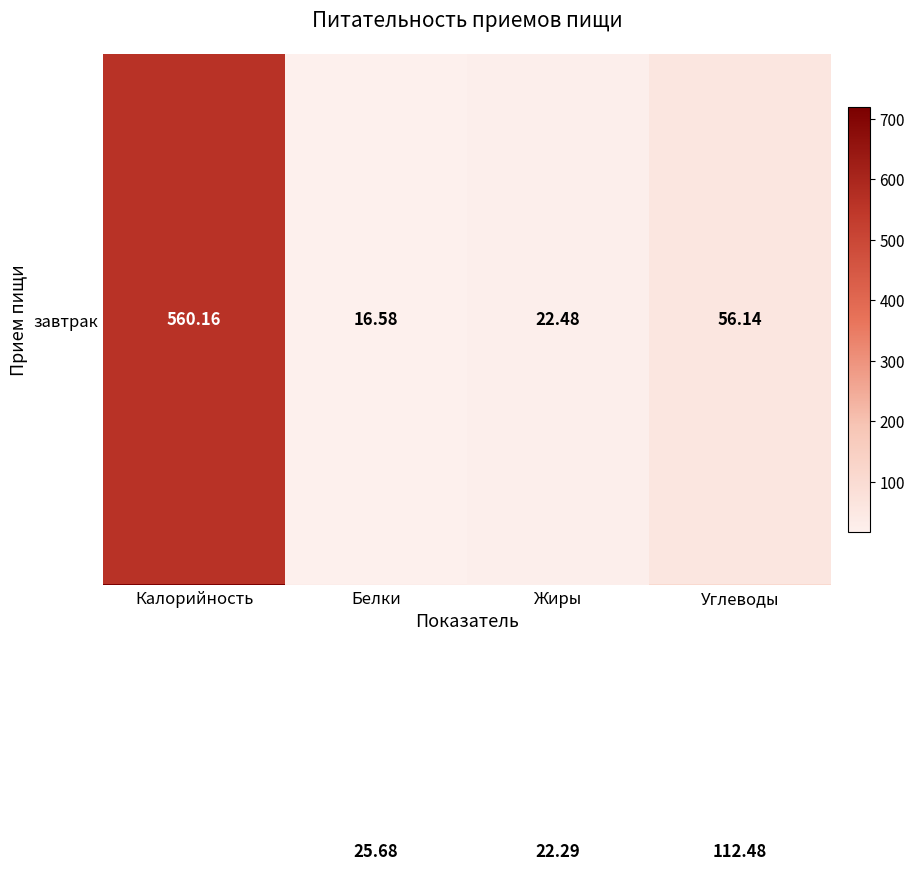

At which category is the sum across all series the highest?

Калорийность